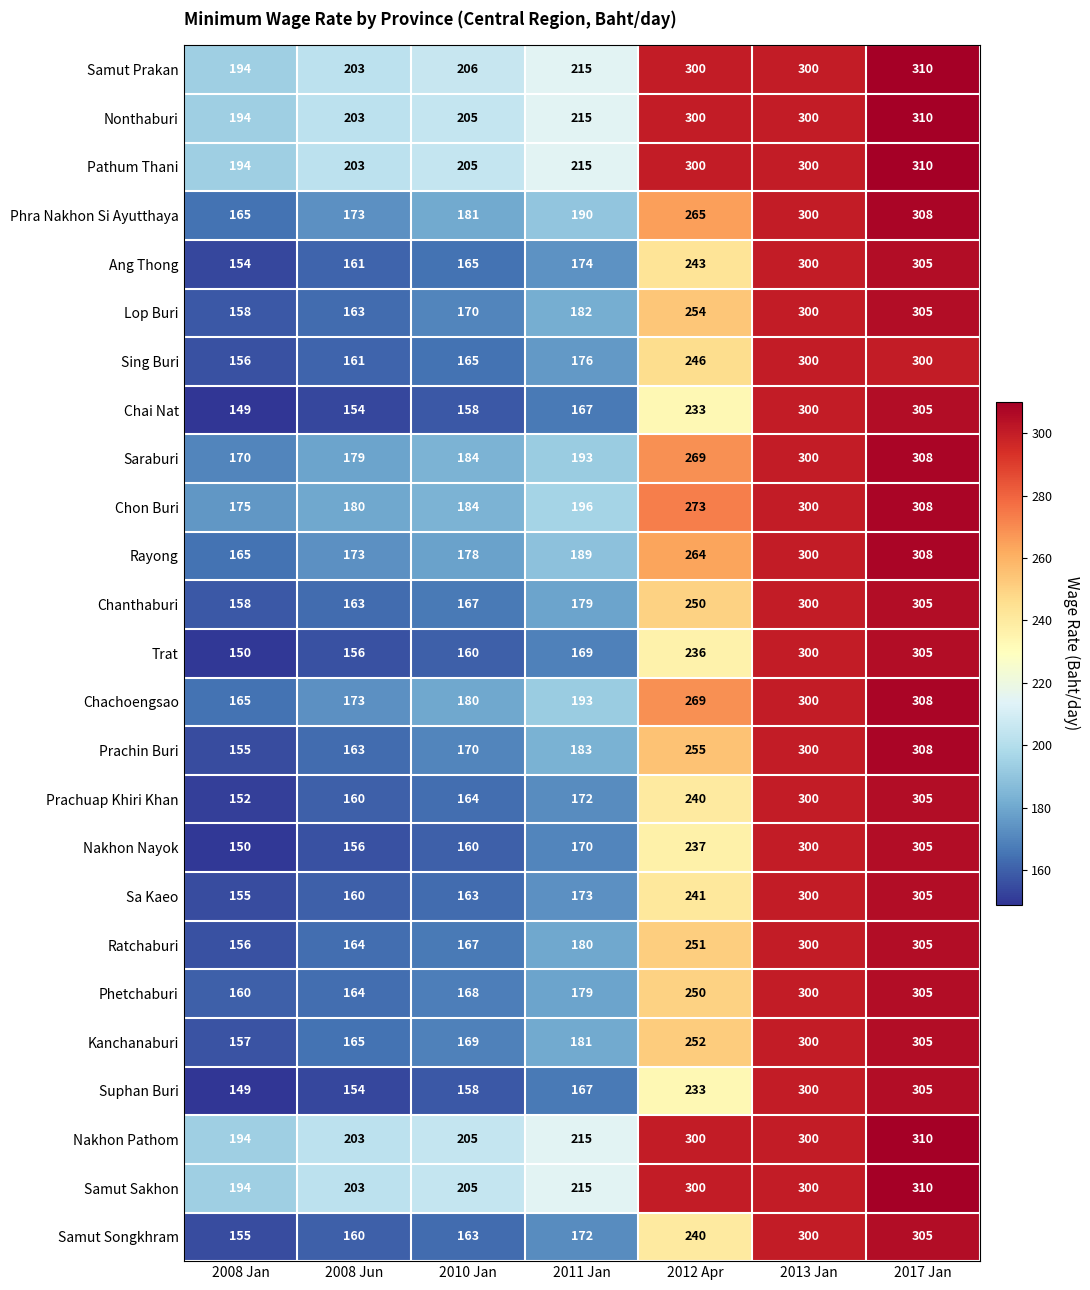

The value of Prachuap Khiri Khan at 2017 Jan is 305. True or false?

True